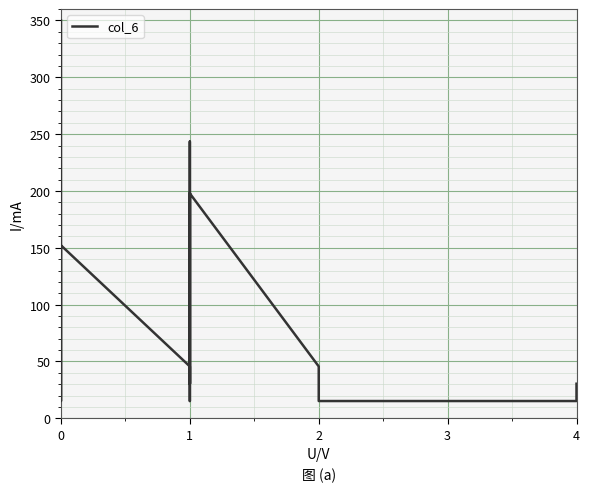

Read the value at 1.

30.4